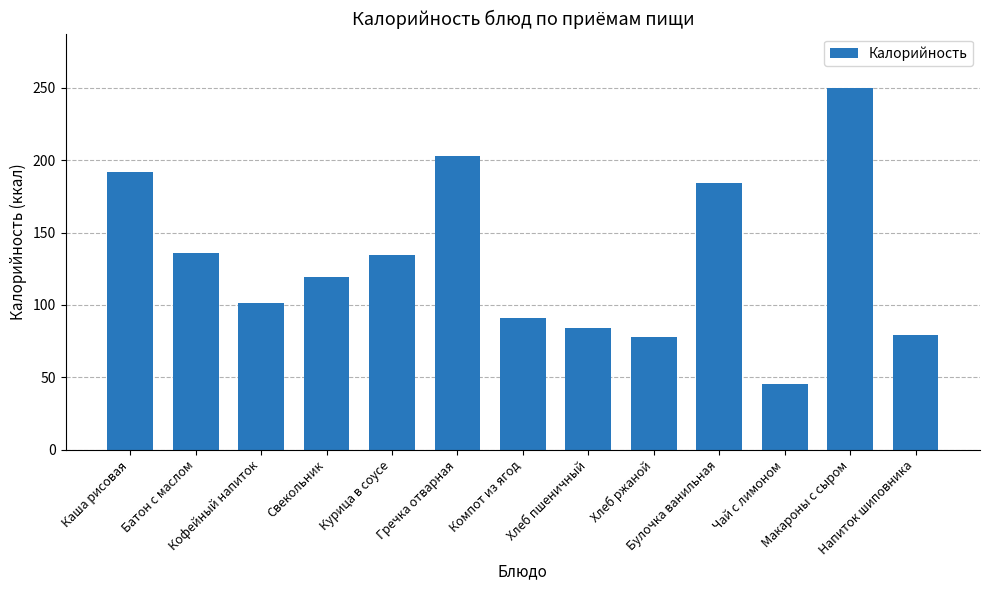

What is the label of the 5th bar from the right?

Хлеб ржаной